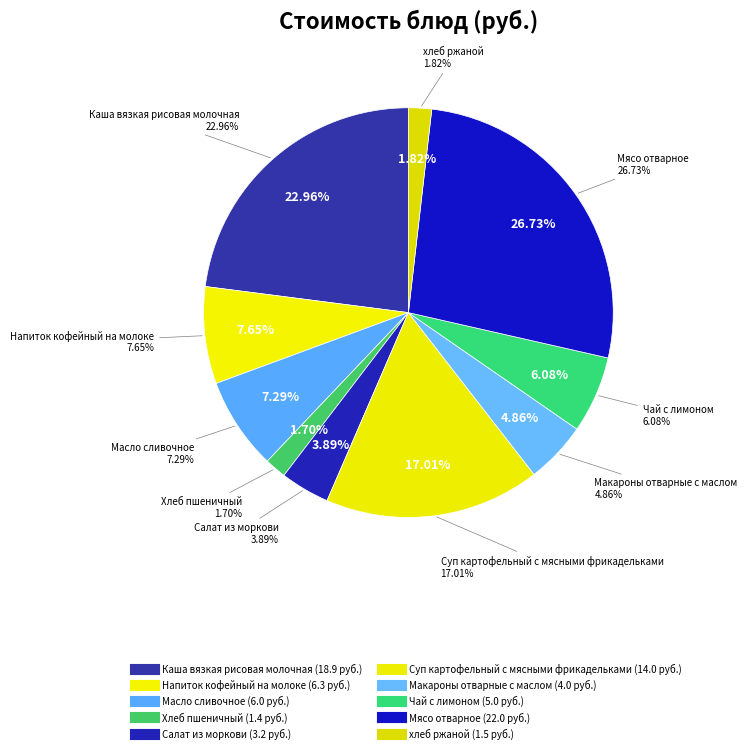

True or false: Суп картофельный с мясными фрикадельками accounts for 17% of the total.

True